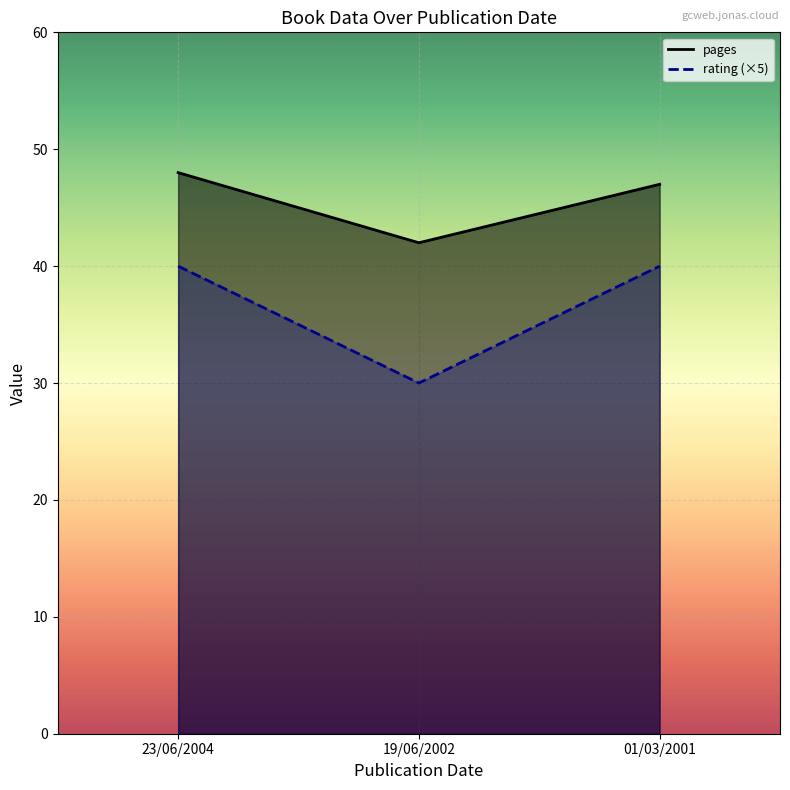

What is the label of the 3rd point from the right?

23/06/2004